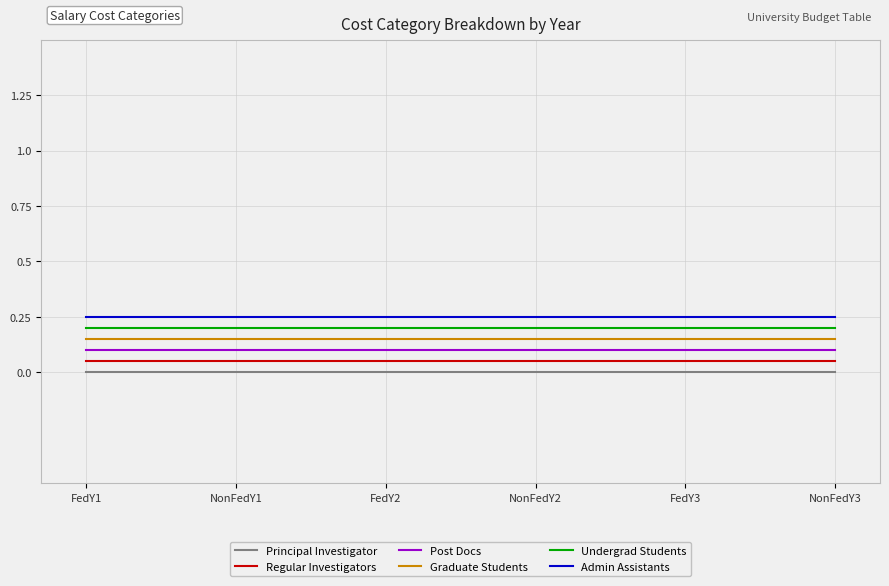

True or false: Admin Assistants and Undergrad Students cross at least once.

False